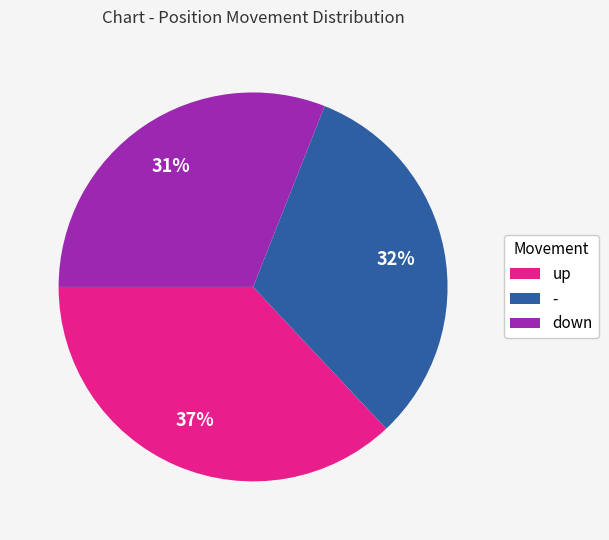

Which has a higher value, - or up?

up